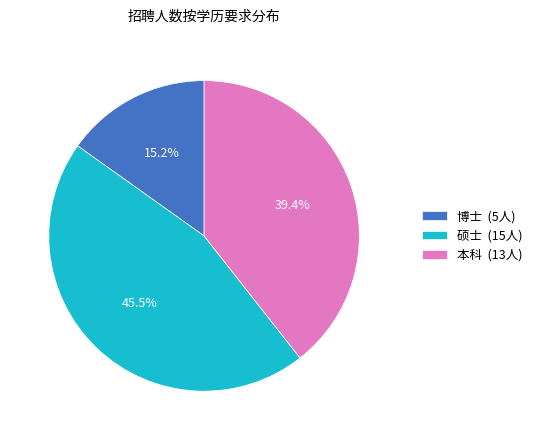

Which has a higher value, 博士 or 硕士?

硕士